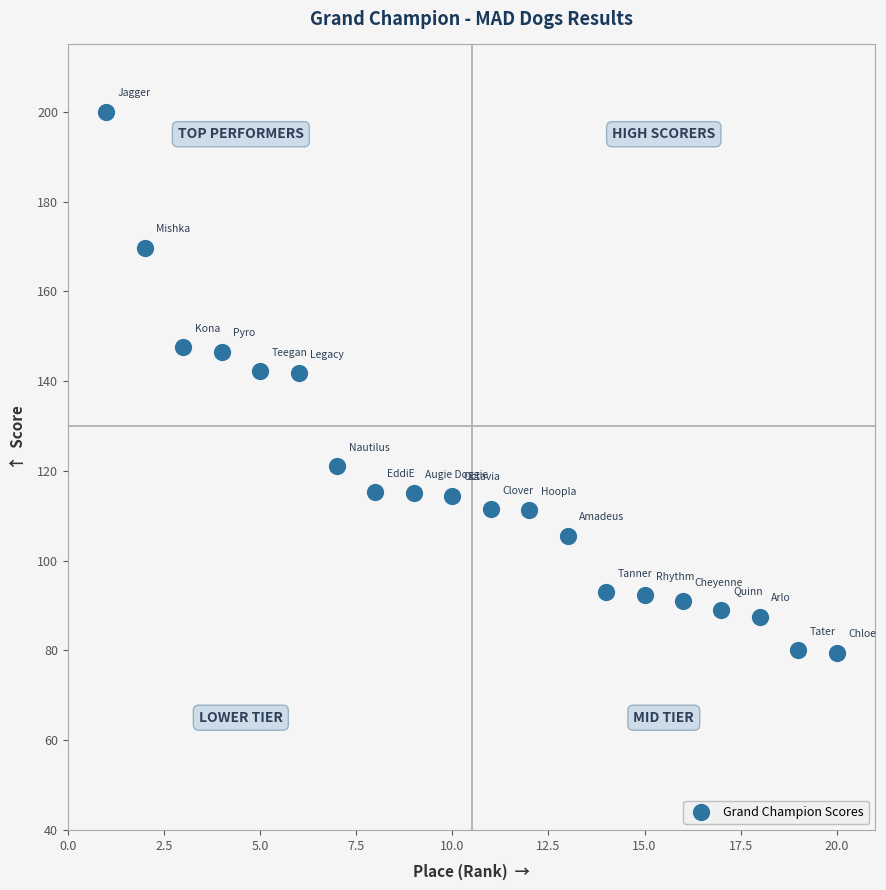

What is the range of Y values (max minus min)?

120.5